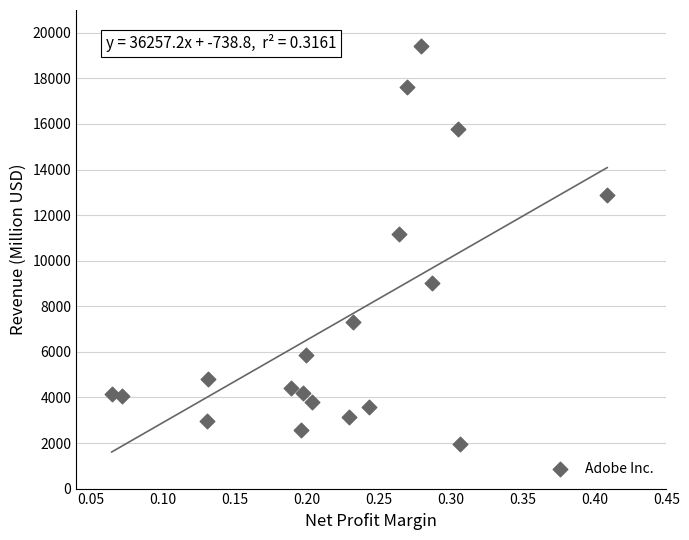

What Y value in the scatter plot is closest to 10687?

11171